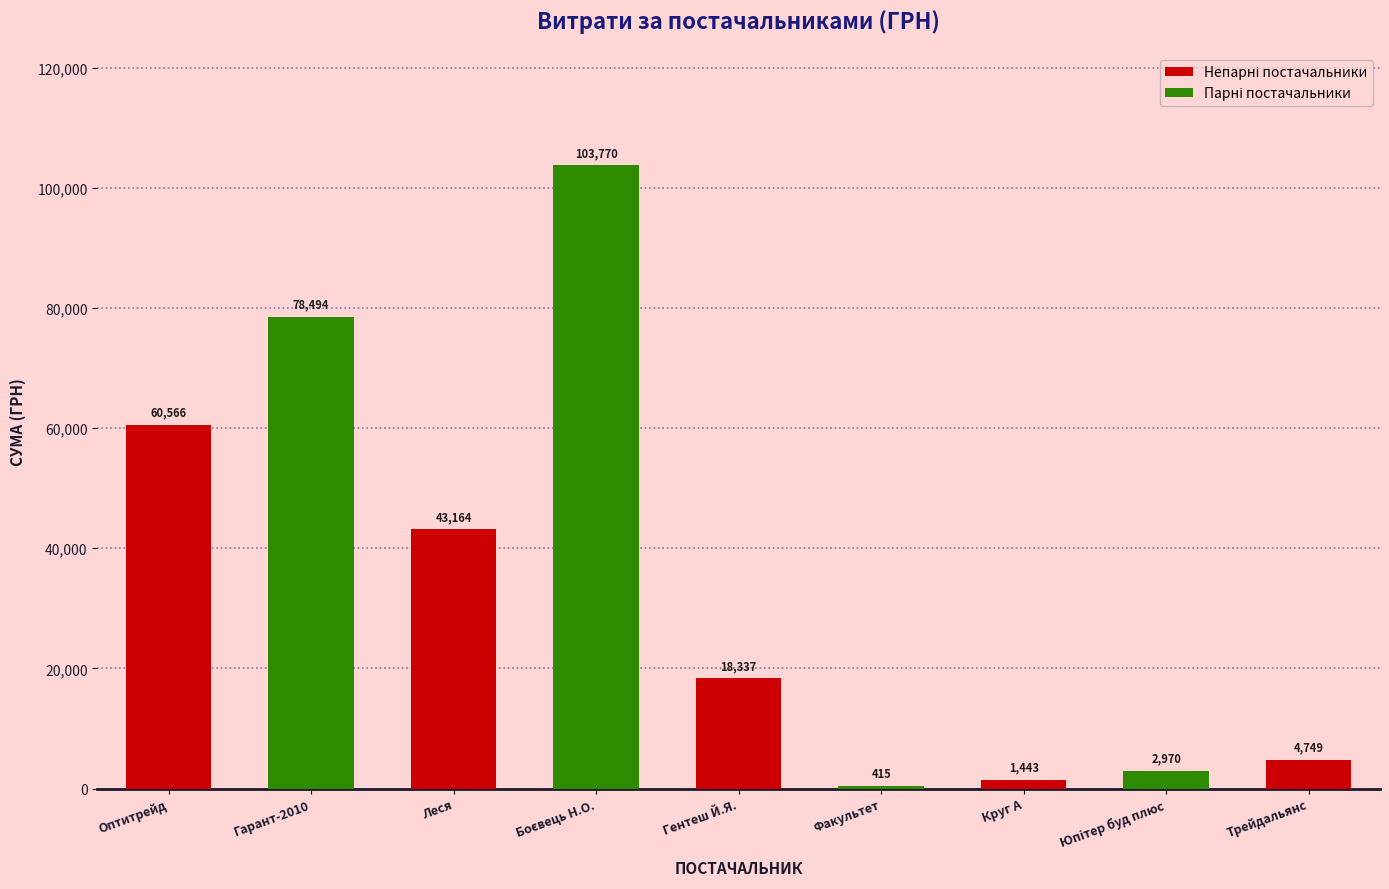

Does the chart contain any negative values?

No